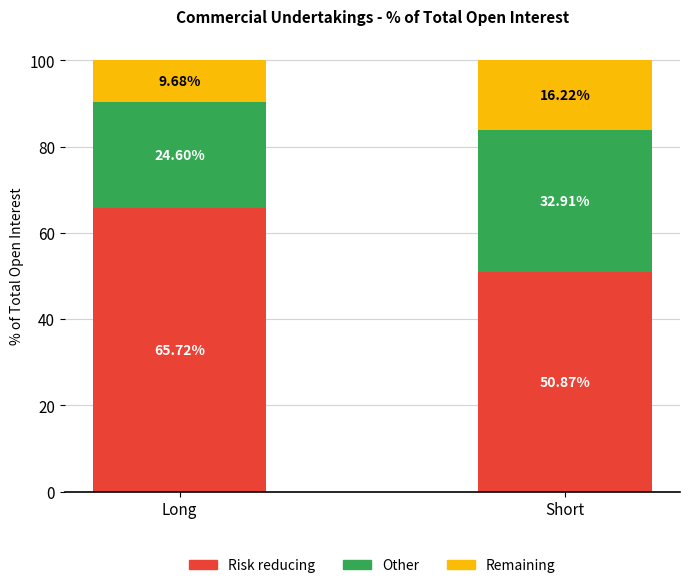

At which label is Risk reducing closest to 58?

Short